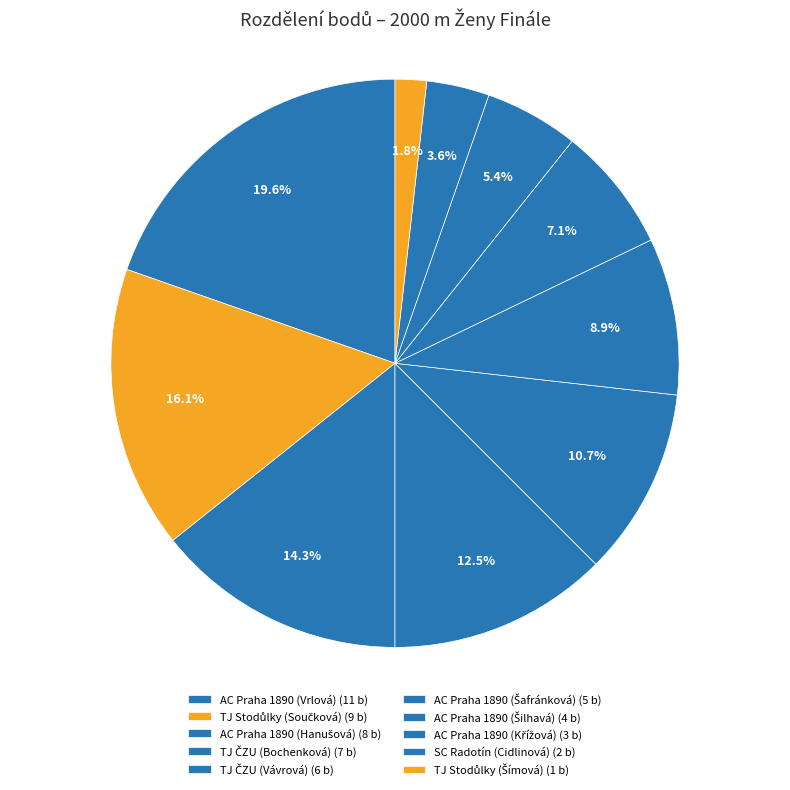

How many slices are in this pie chart?

10